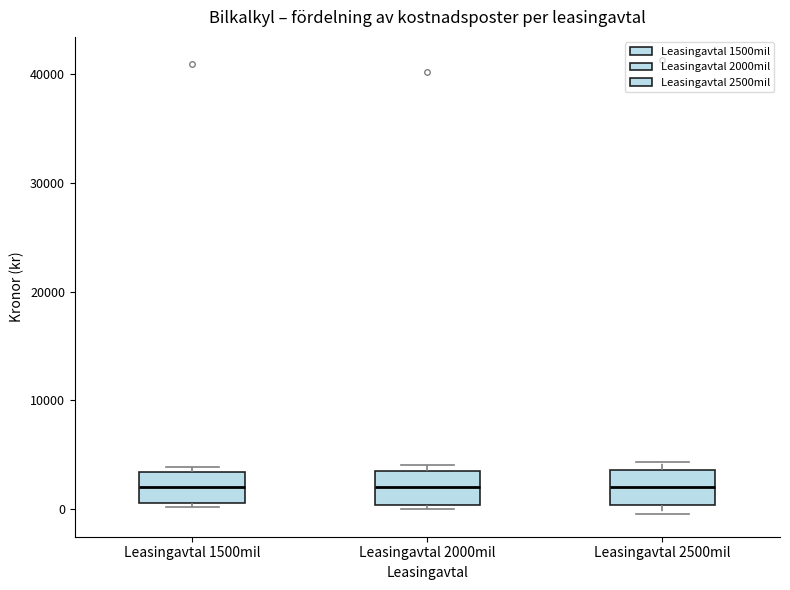

Reading left to right, read every box against the y-axis: the position of its median line, the range the box covers, and the ends of its whiskers. The values are not printed on the chart, so give them approximately, as read against the axis.

Leasingavtal 1500mil: median 2000, box 1000 to 3000, whiskers 0 to 4000
Leasingavtal 2000mil: median 2000, box 0 to 3000, whiskers 0 (just below the box's lower edge) to 4000
Leasingavtal 2500mil: median 2000, box 0 to 4000, whiskers 0 (just below the box's lower edge) to 4000 (just above the box's upper edge)